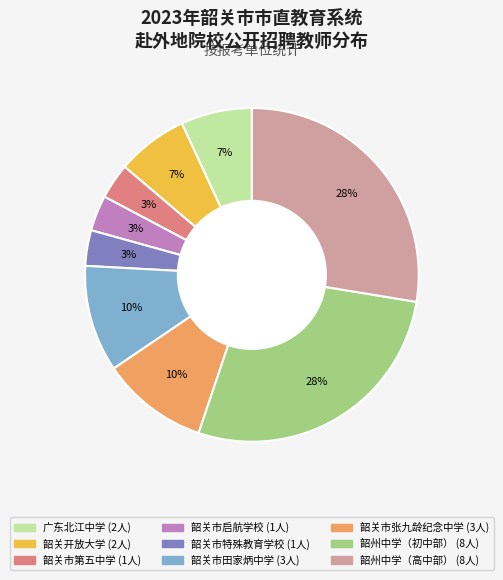

Between 韶关市特殊教育学校 and 韶州中学（初中部）, which is larger?

韶州中学（初中部）